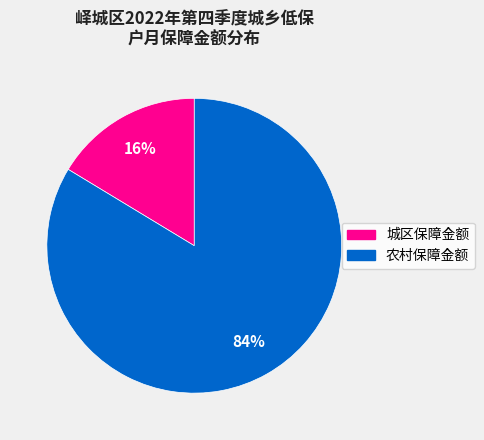

Is there any slice that represents more than half of the pie?

Yes